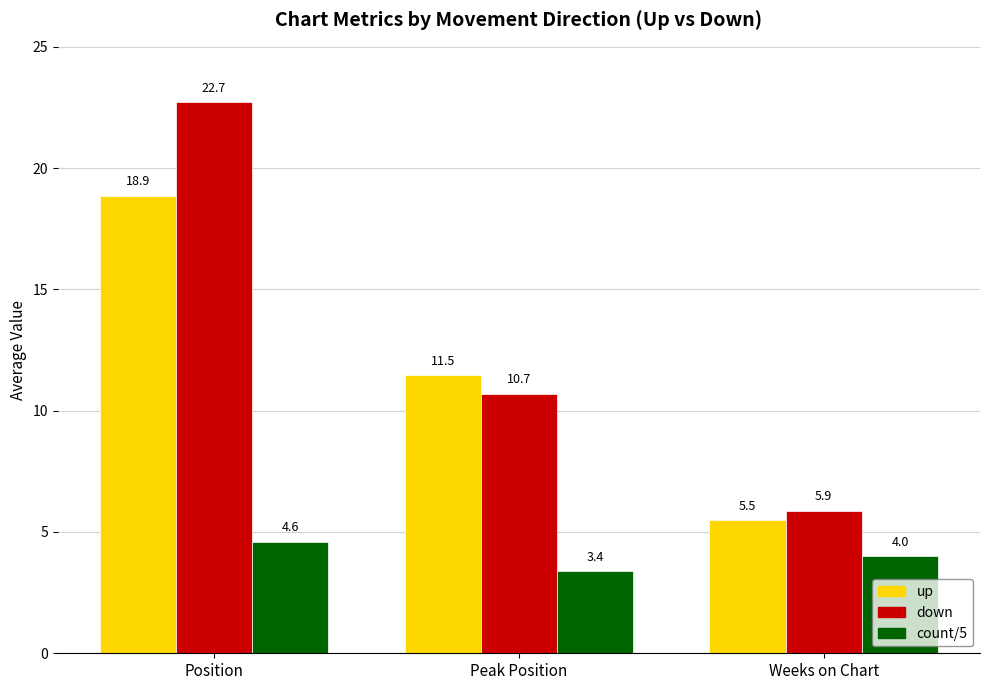

Which series has the largest total across all categories?

down